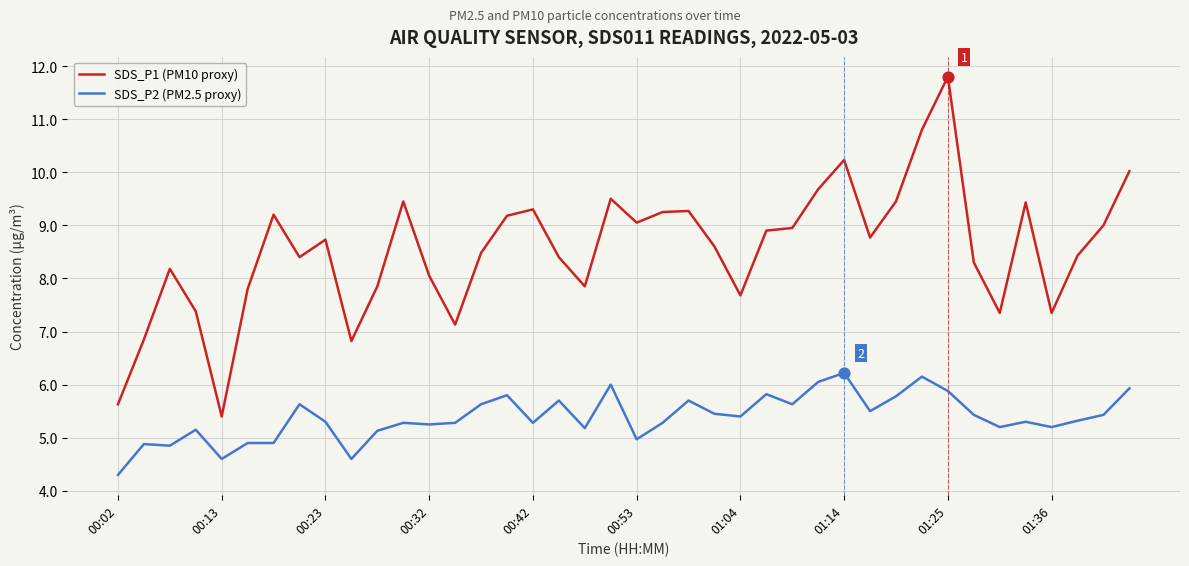

What are all the series names shown in the legend?

SDS_P1 (PM10 proxy), SDS_P2 (PM2.5 proxy)